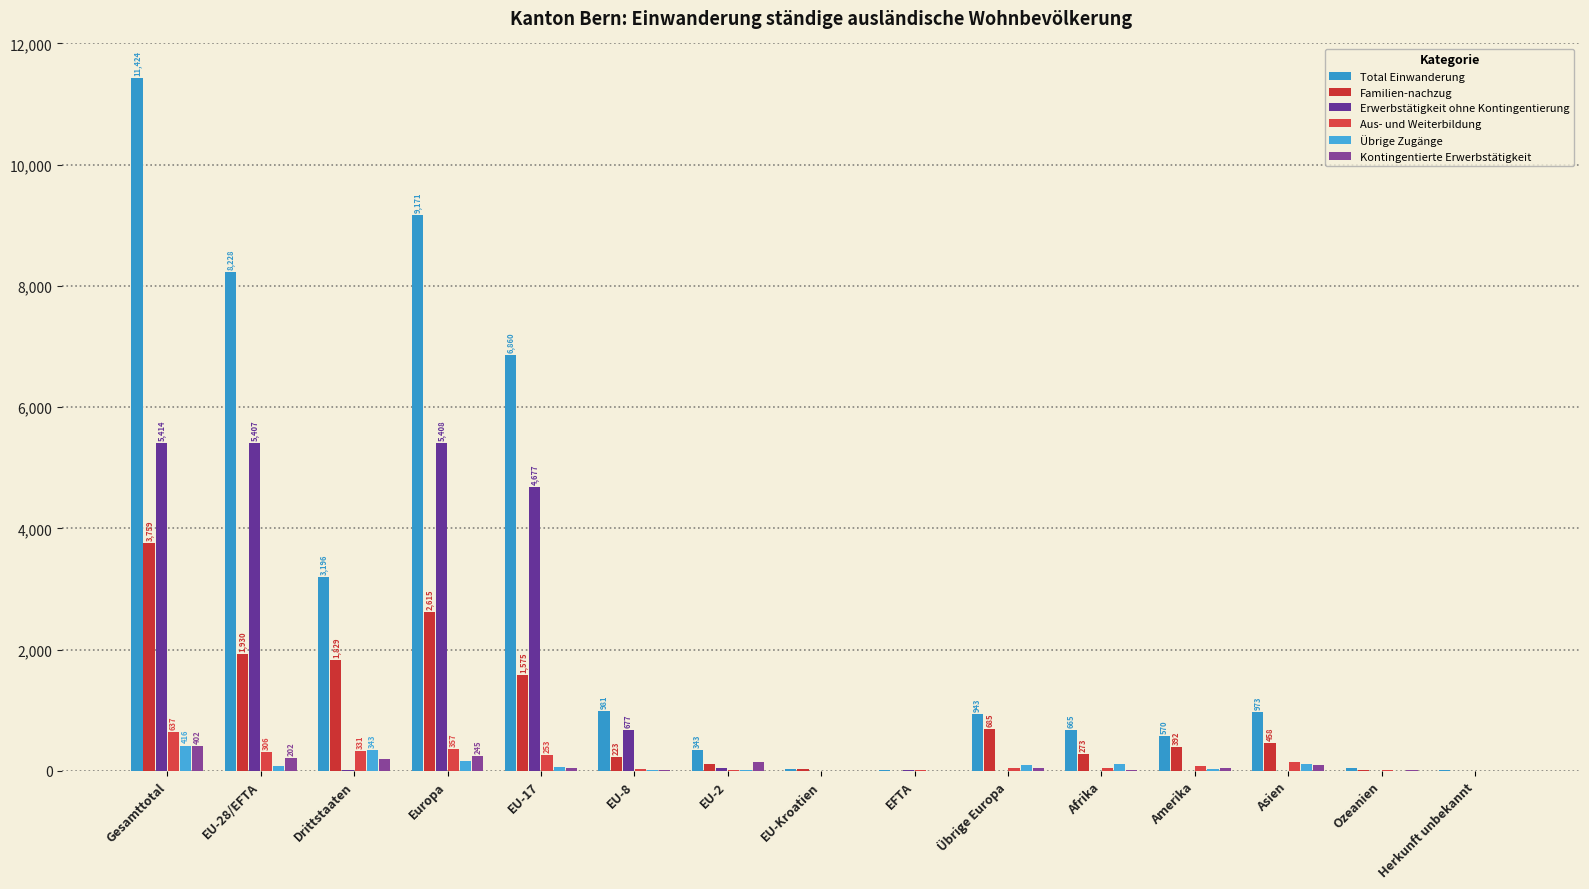

What is the approximate value of Kontingentierte Erwerbstätigkeit at EU-17, to the nearest 50?

50